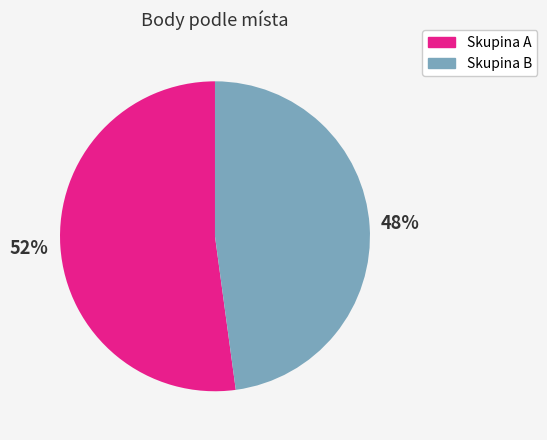

Does any single category account for the majority?

Yes